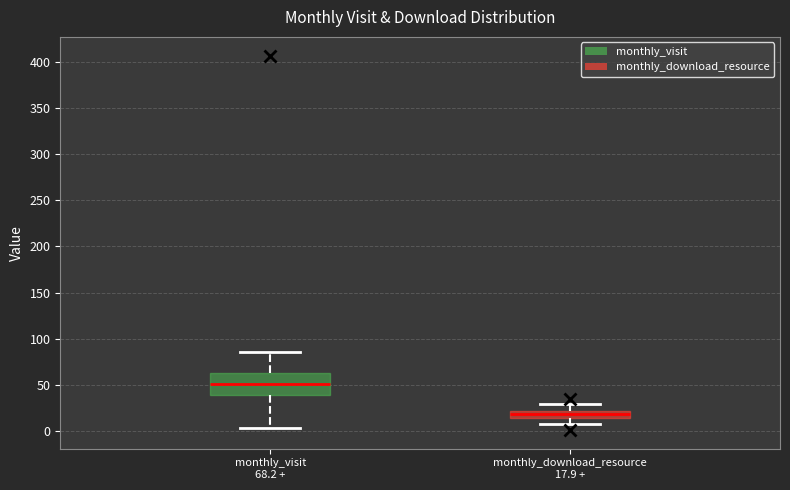

Where does the lower whisker of the box for monthly_visit 68.2 + end on the y-axis? The values are not printed on the chart, so give them approximately, as read against the axis.

5